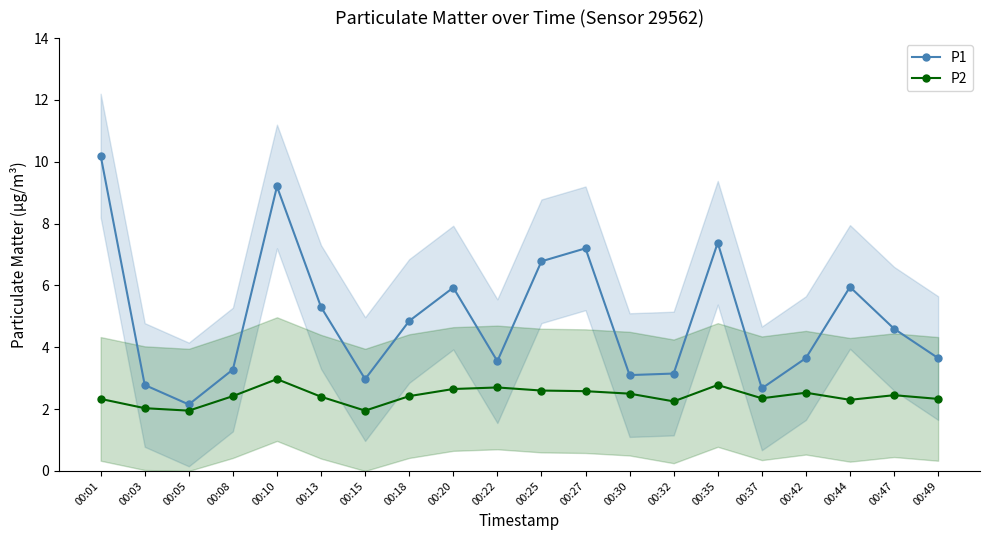

At how many categories does at least one series exceed 8?

2